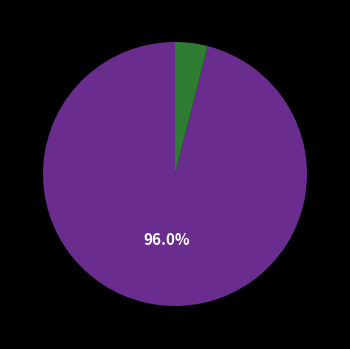

Is there a majority slice in this chart?

Yes